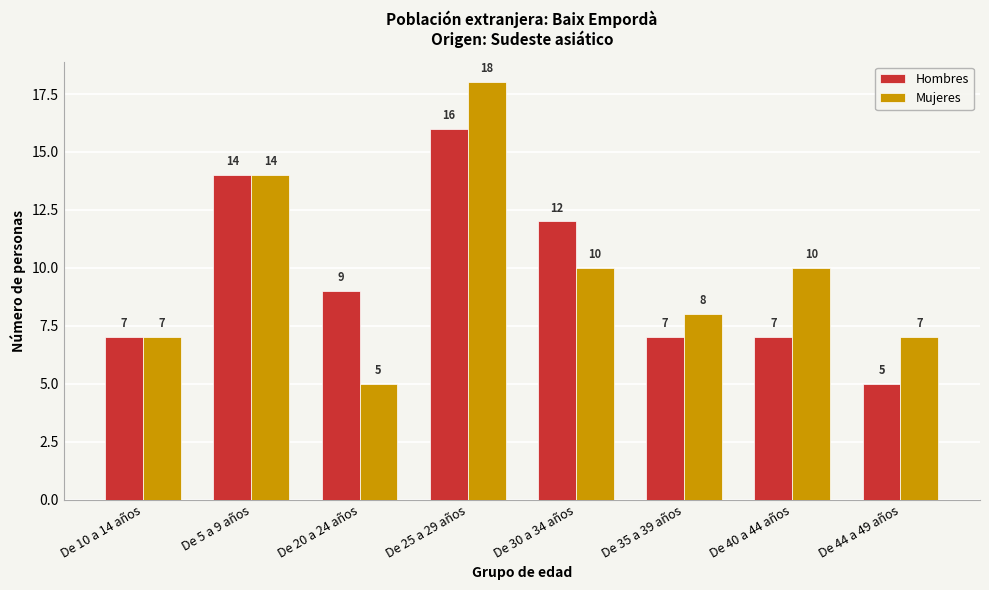

What is the difference between the Hombres values at De 5 a 9 años and De 20 a 24 años?

5